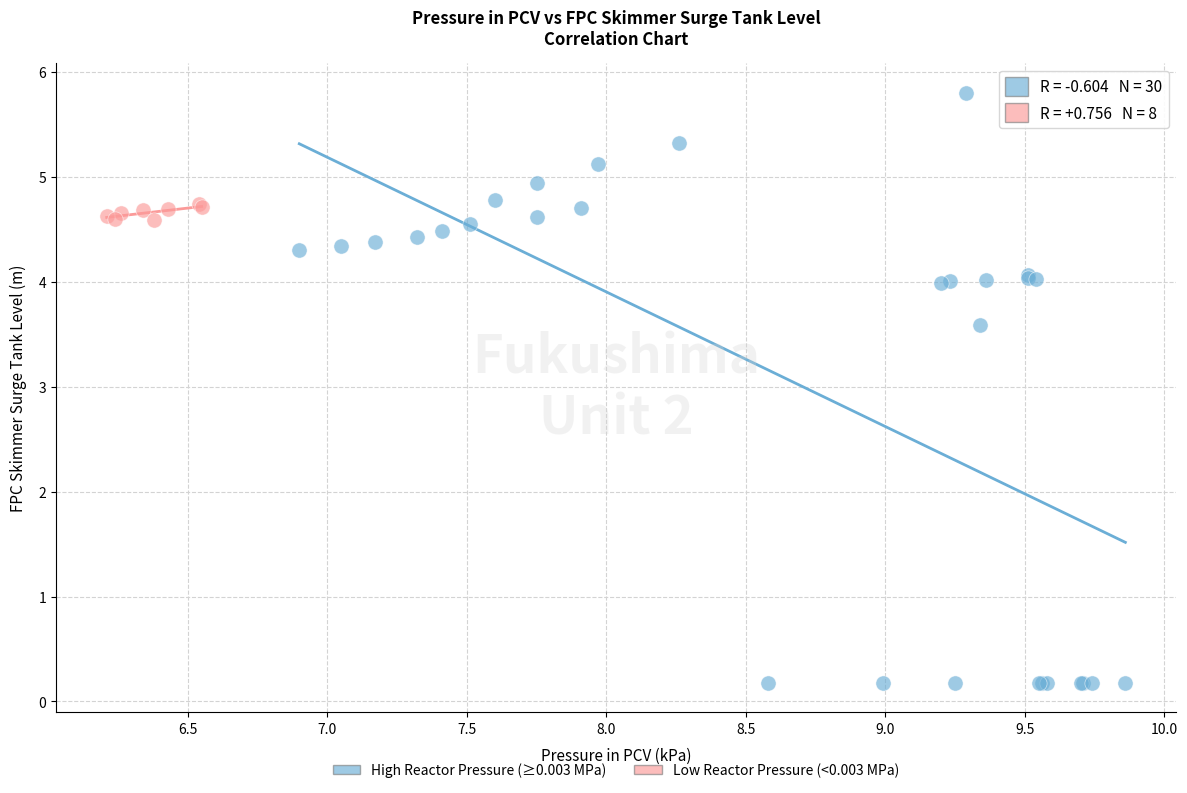

Which series reaches the minimum Y coordinate?

High Reactor Pressure (≥0.003 MPa)